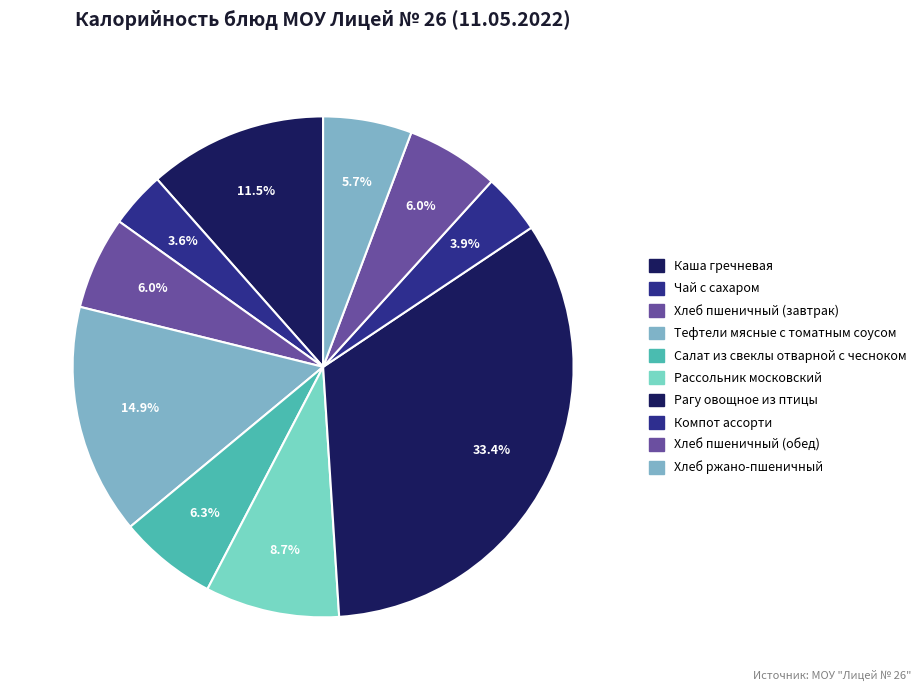

How many segments does this pie chart have?

10